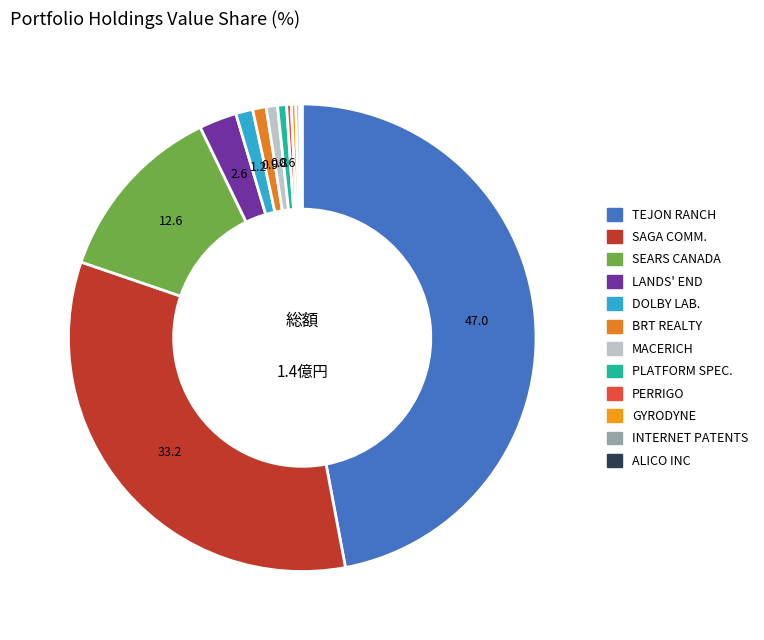

To the nearest percent, what is the average slice percentage?

8%